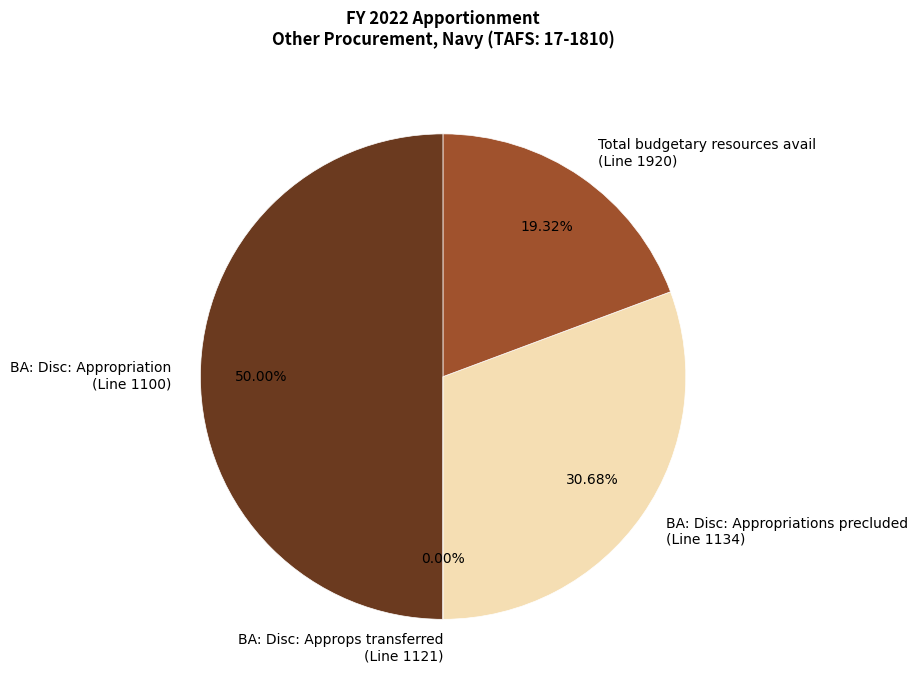

Combined, do BA: Disc: Appropriation (Line 1100) and Total budgetary resources avail (Line 1920) account for over 50%?

Yes